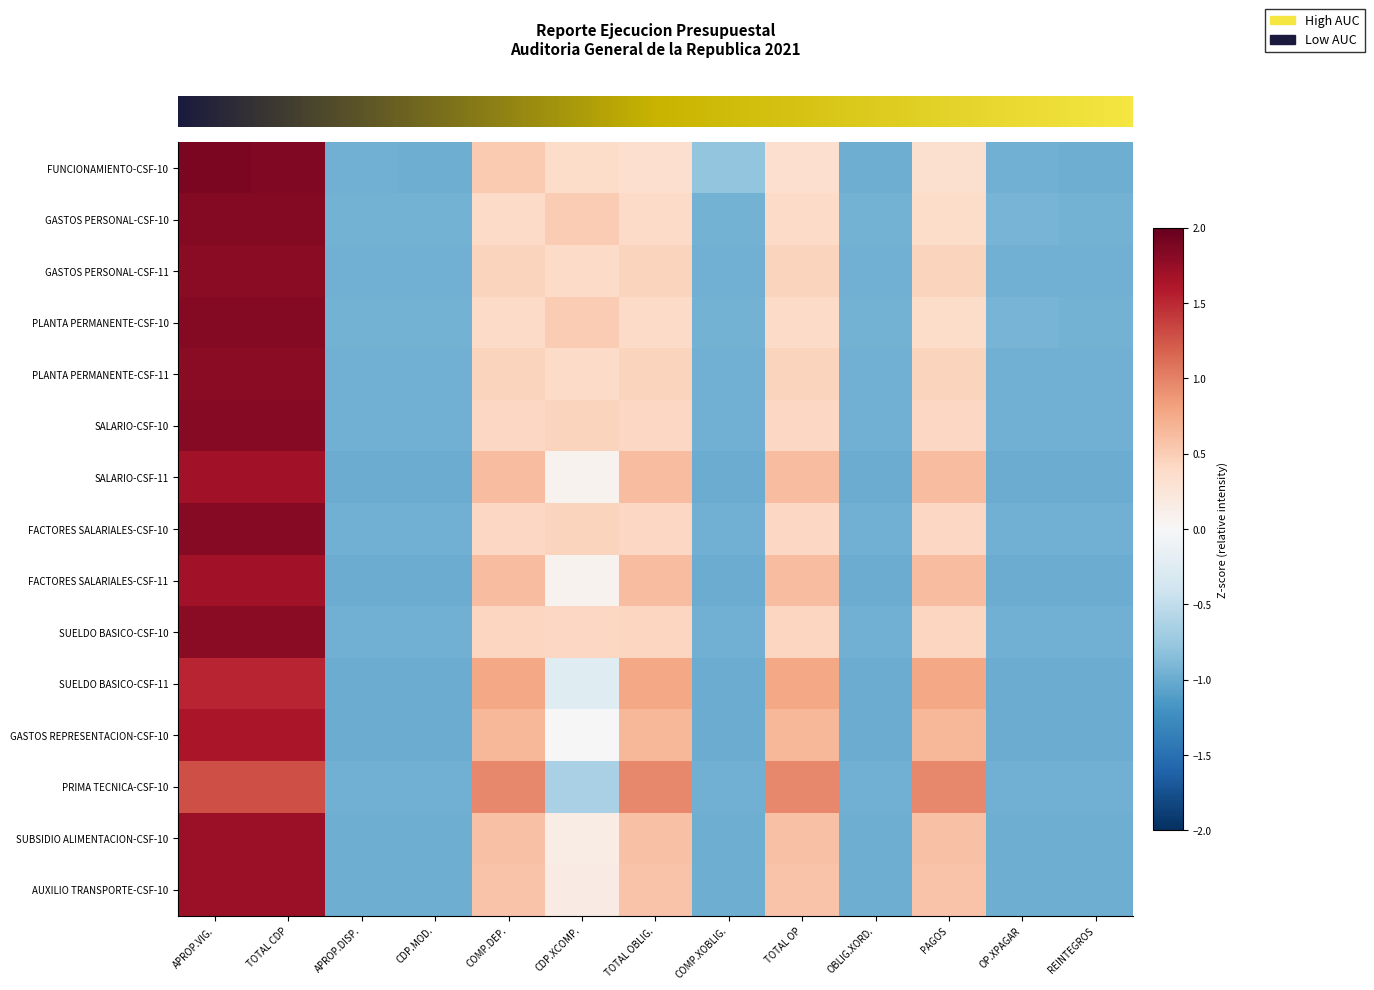

At how many categories does at least one series exceed 0?

7